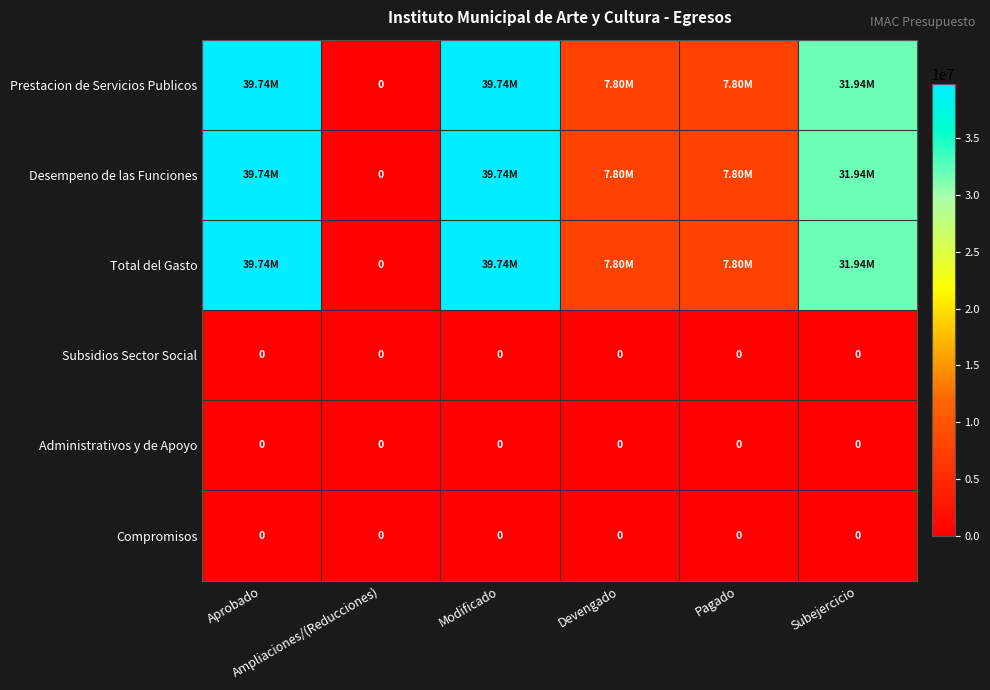

What is the difference between the second highest and second lowest values in the Desempeno de las Funciones series?

31943373.0